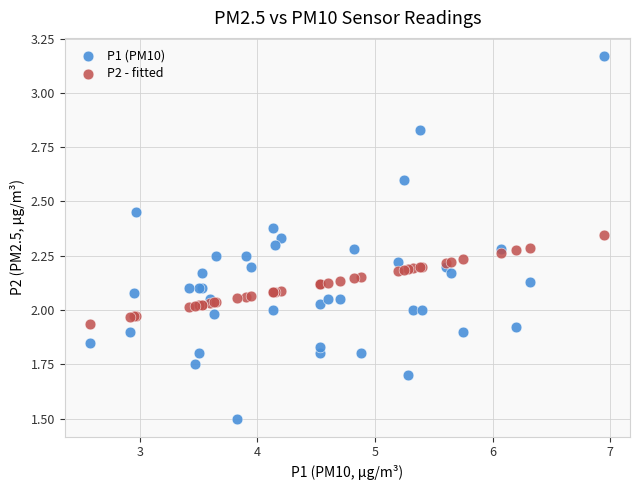

Which series has the widest spread of Y values?

P1 (PM10)